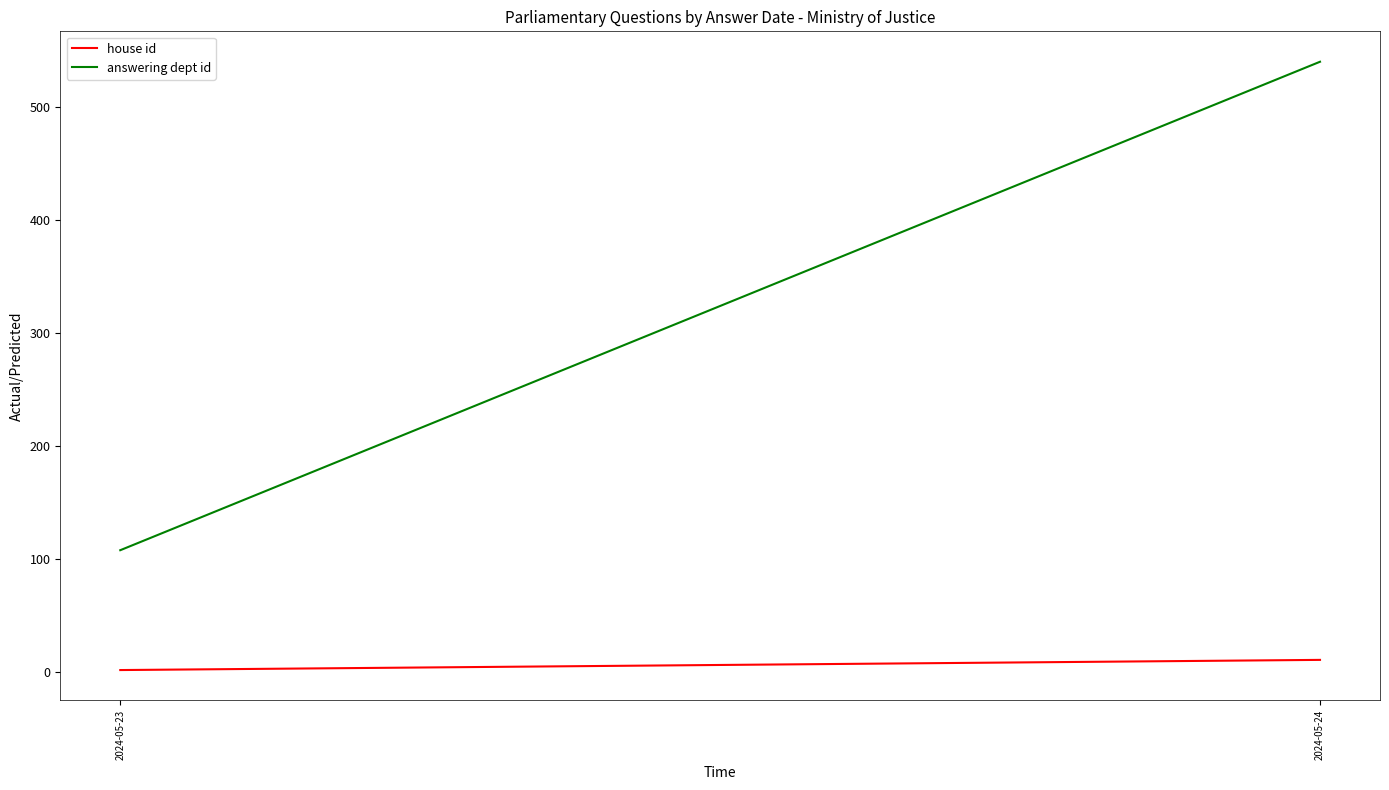

Where is answering dept id nearest to the value 324?

2024-05-23